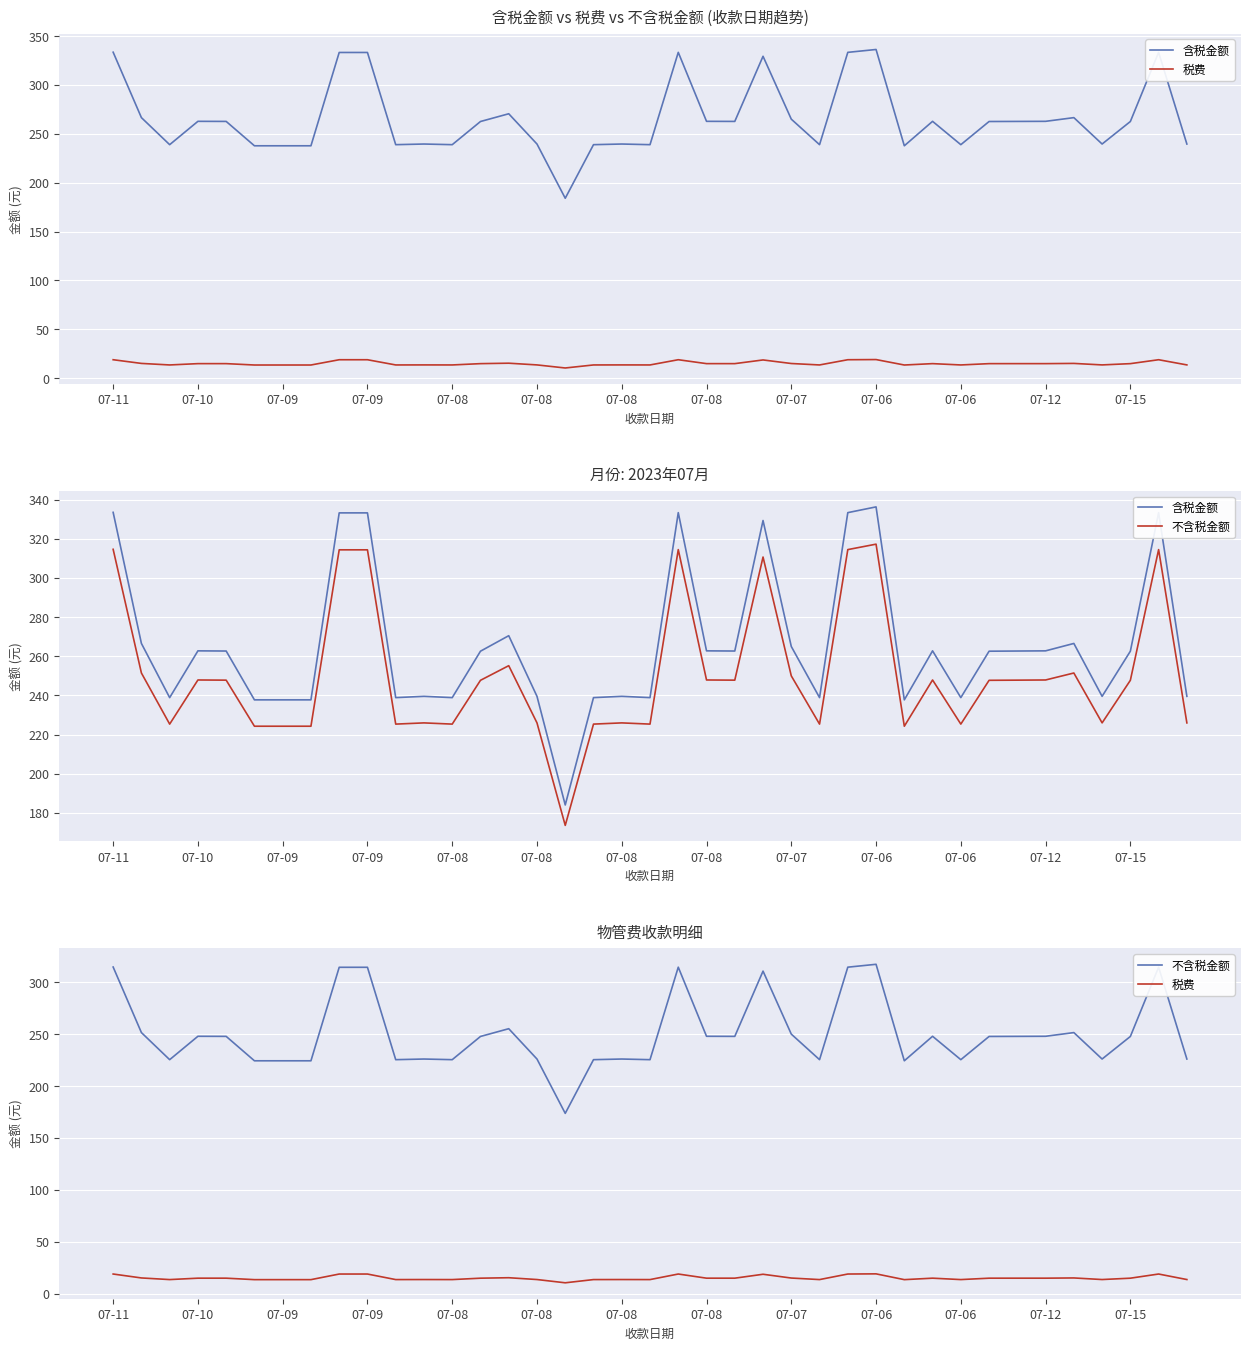

True or false: 税费 and 含税金额 cross at least once.

False